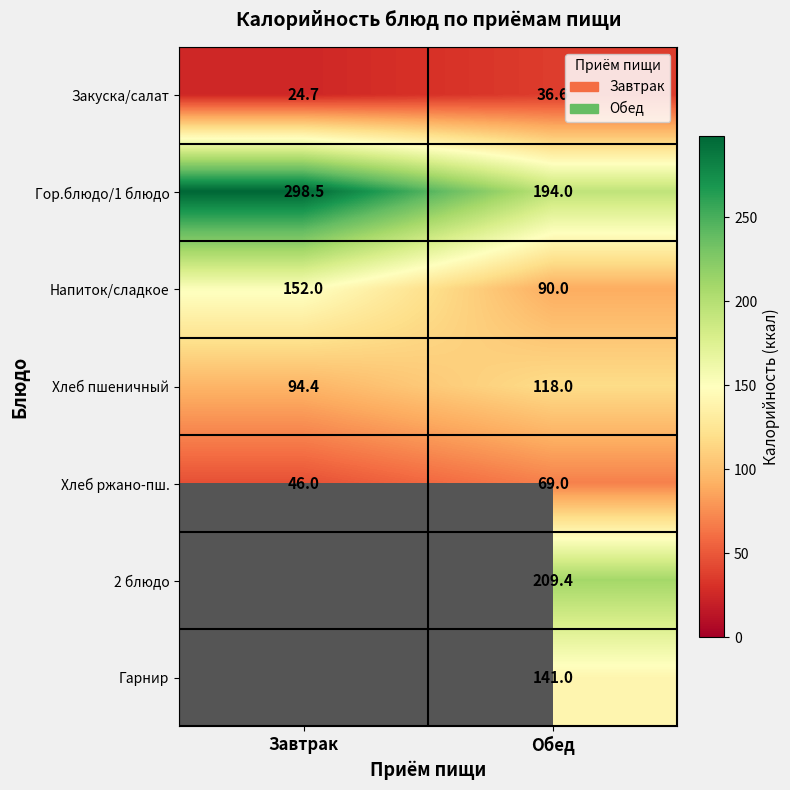

List the labels in order of Хлеб ржано-пш. value, largest first.

Обед, Завтрак